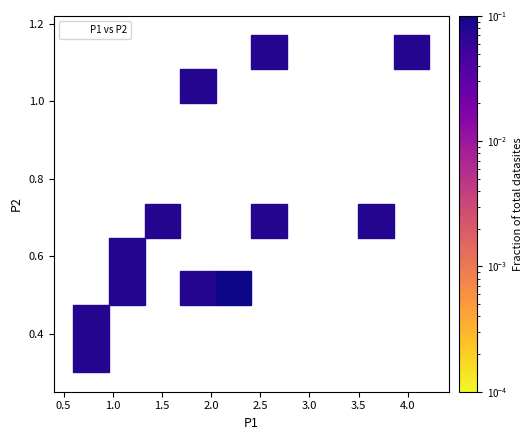

What is the range of Y values (max minus min)?

0.9